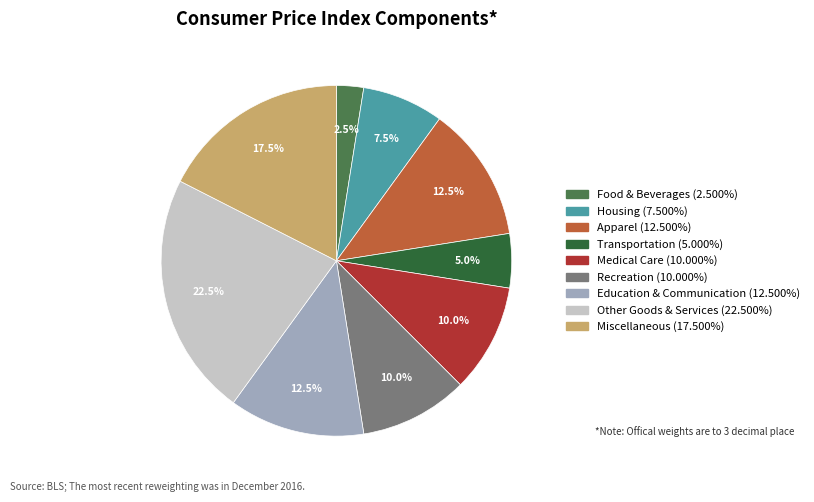

How much of the chart is everything except Housing (7.500%)?

92.5%